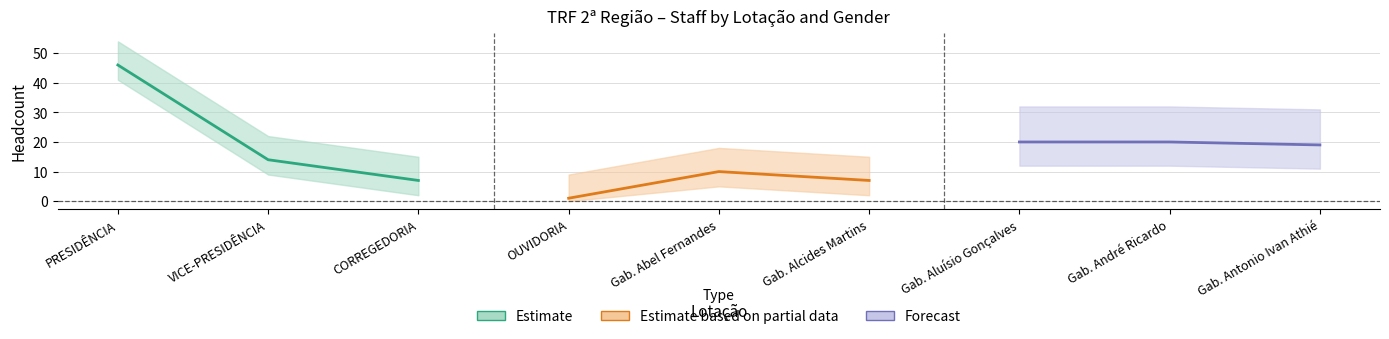

Reading left to right, list all the values displayed in this chart.

Estimate: 46	14	7
Estimate based on partial data: 1	10	7
Forecast: 20	20	19